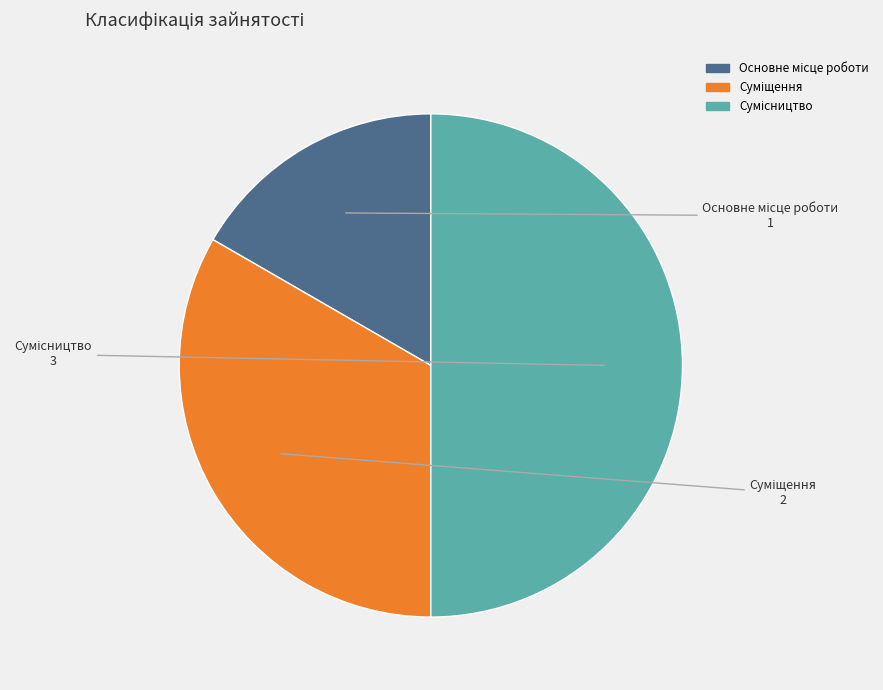

To the nearest percent, what portion does Основне місце роботи represent?

17%